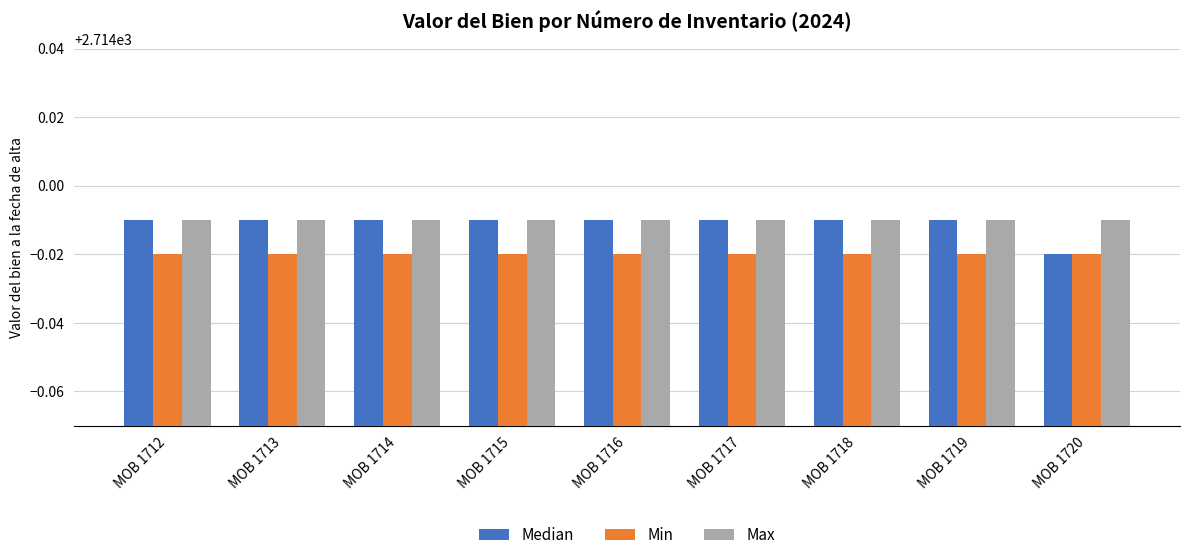

Where is Median nearest to the value 2713?

MOB 1720